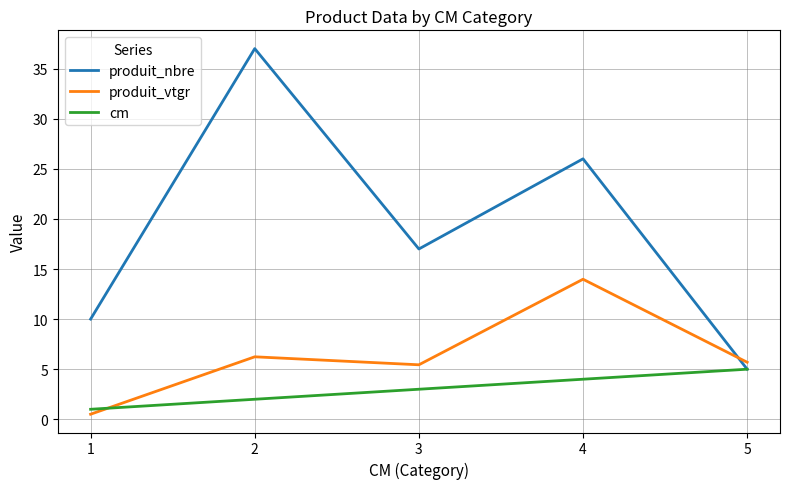

What is the maximum value shown in the chart?

37.0